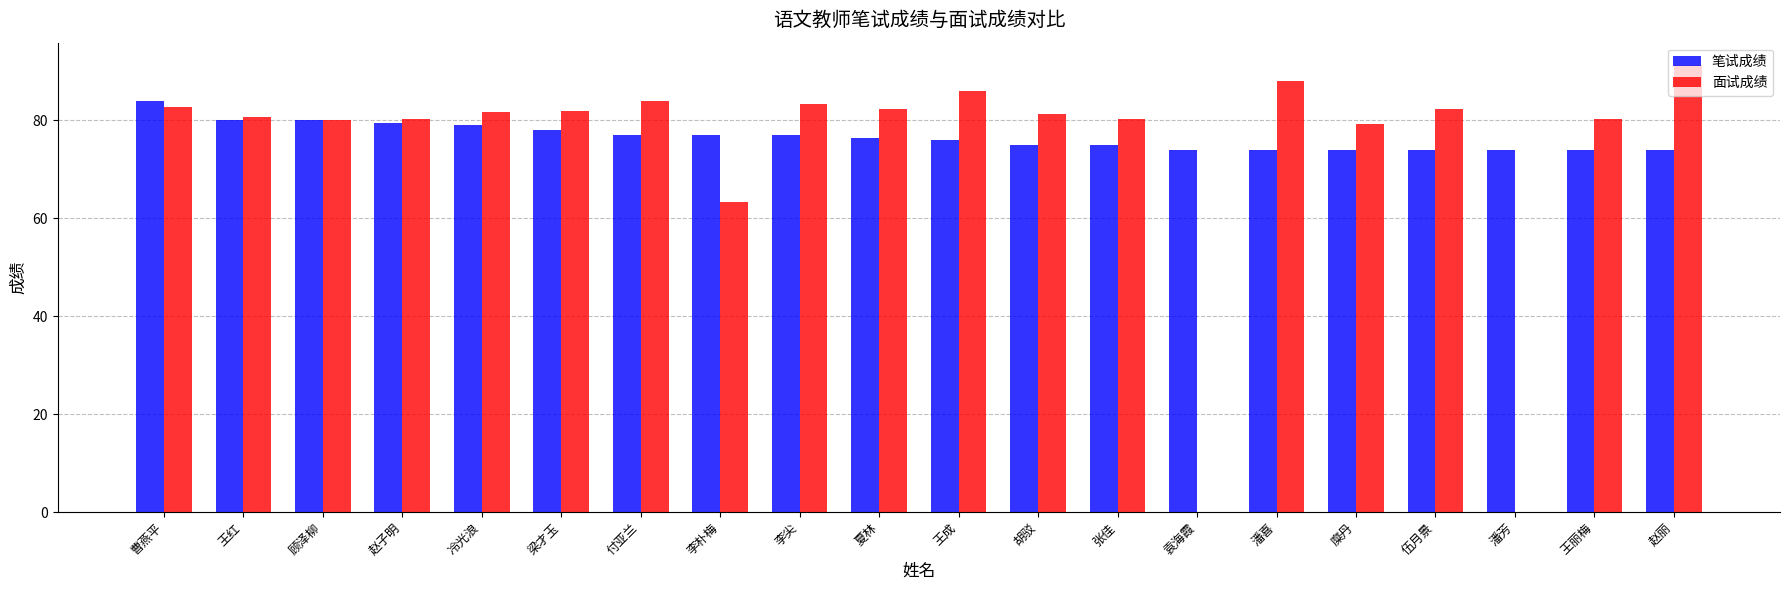

What is the sum of the 笔试成绩 values at 胡驳 and 曹燕平?

159.0